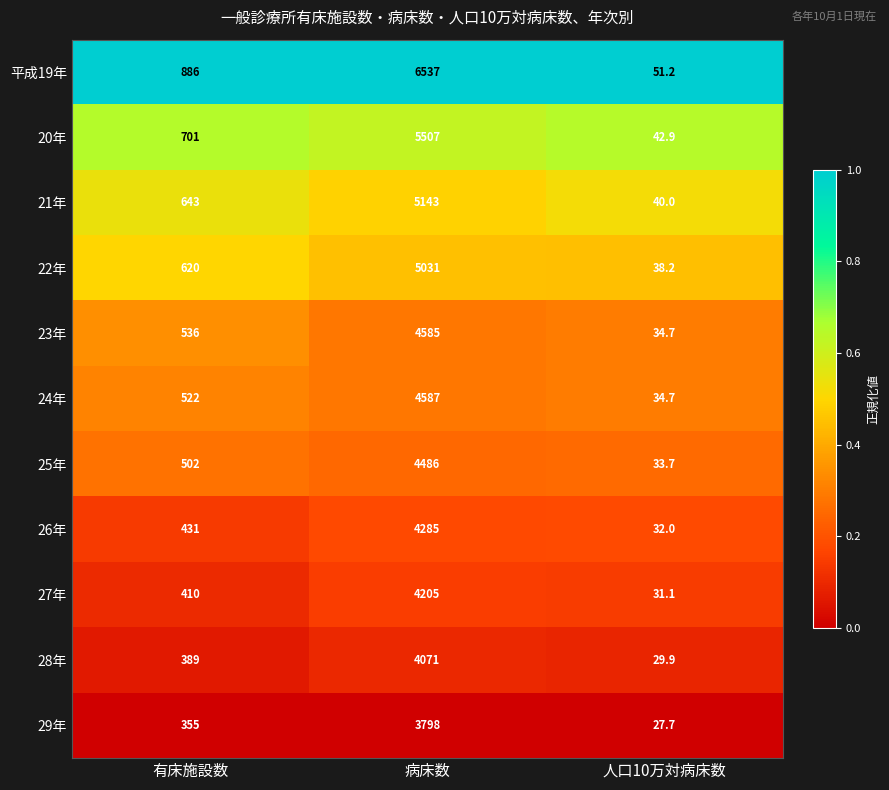

Count the number of categories in the chart.

3